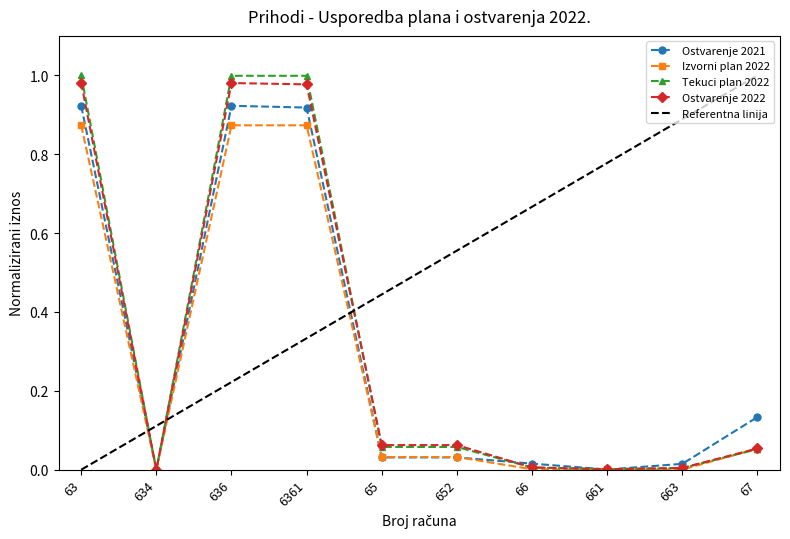

At which category does Izvorni plan 2022 reach its first local valley?

634